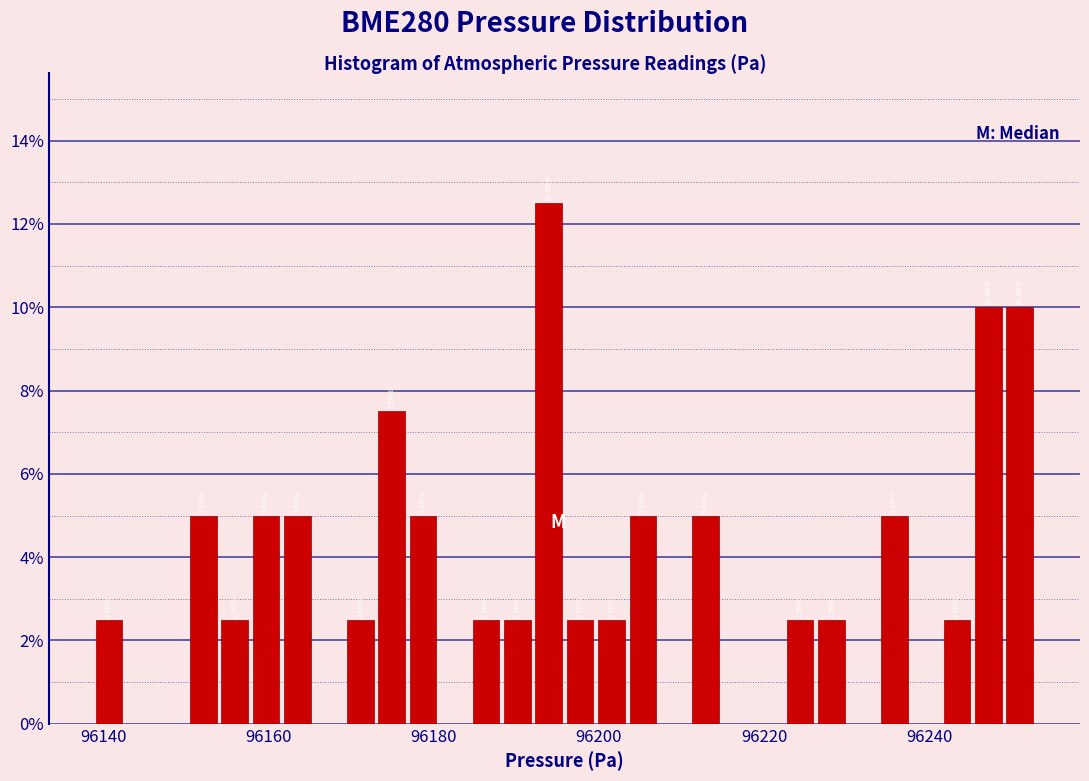

Around what value on the x-axis is the tallest bar? Give the approximate position of its centre, as read against the axis.

96194